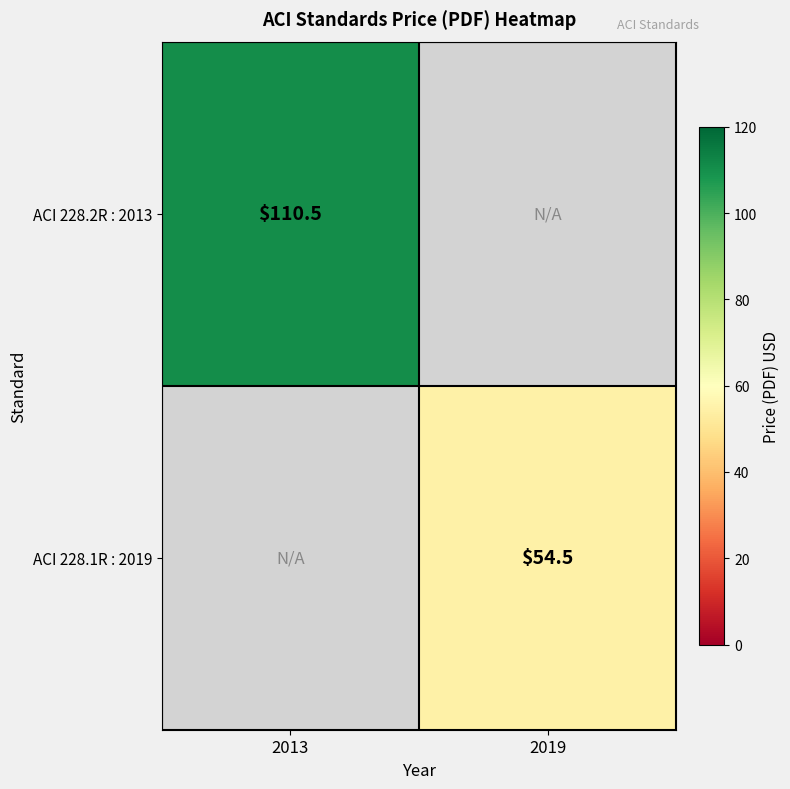

The ACI 228.2R : 2013 series shows 181.6 at 2013. True or false?

False